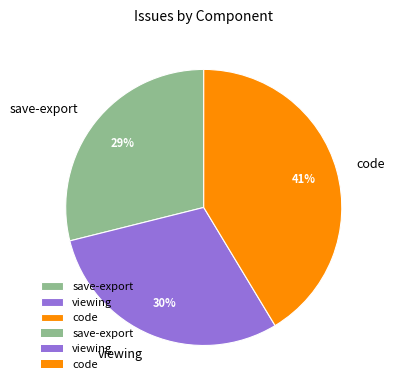

To the nearest percent, what is the average slice percentage?

33%